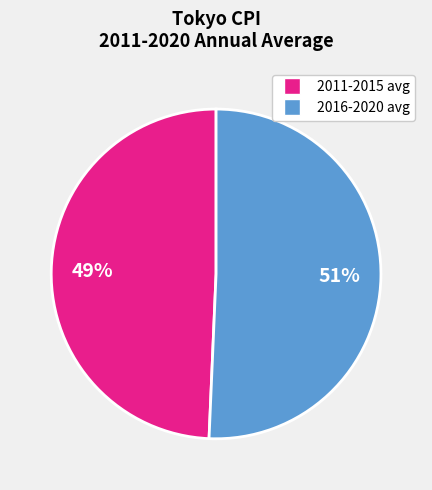

Is there any slice that represents more than half of the pie?

Yes